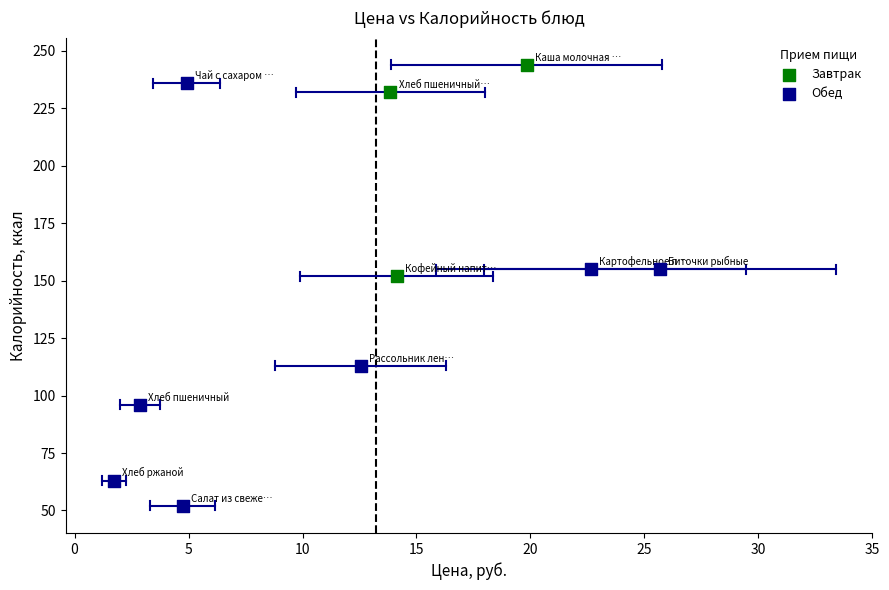

Which series has the largest Y range (max minus min)?

Обед